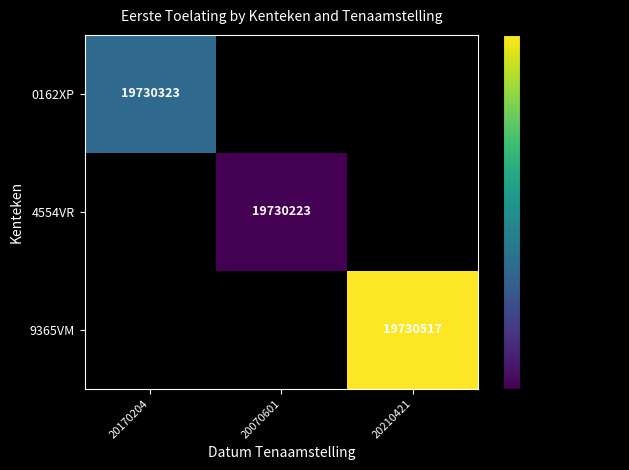

Is it true that 0162XP equals 6276503 at 20170204?

False